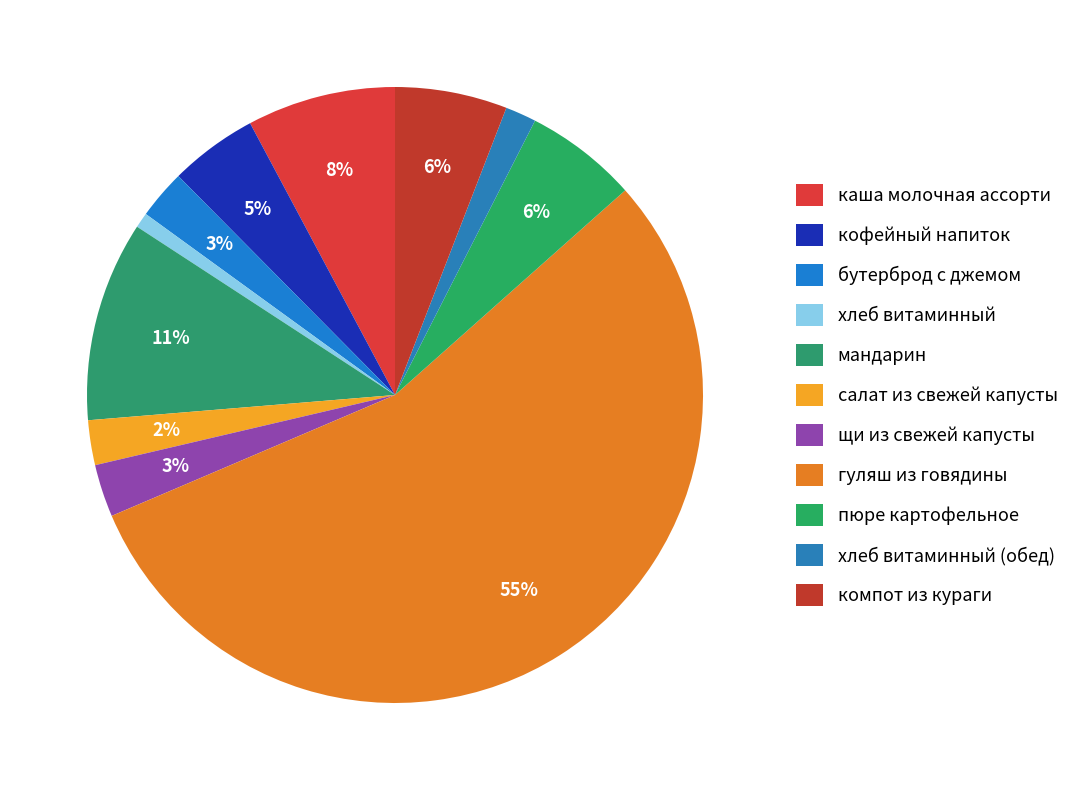

To the nearest percent, what portion does компот из кураги represent?

6%